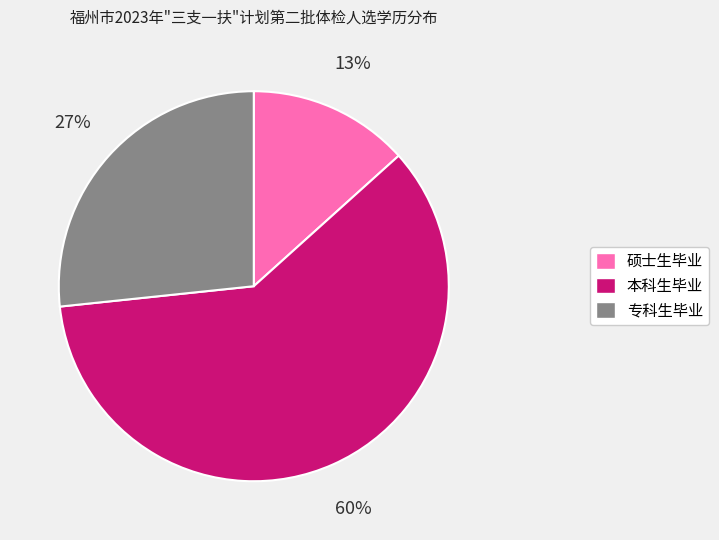

The 硕士生毕业 slice represents 7% of the pie. True or false?

False